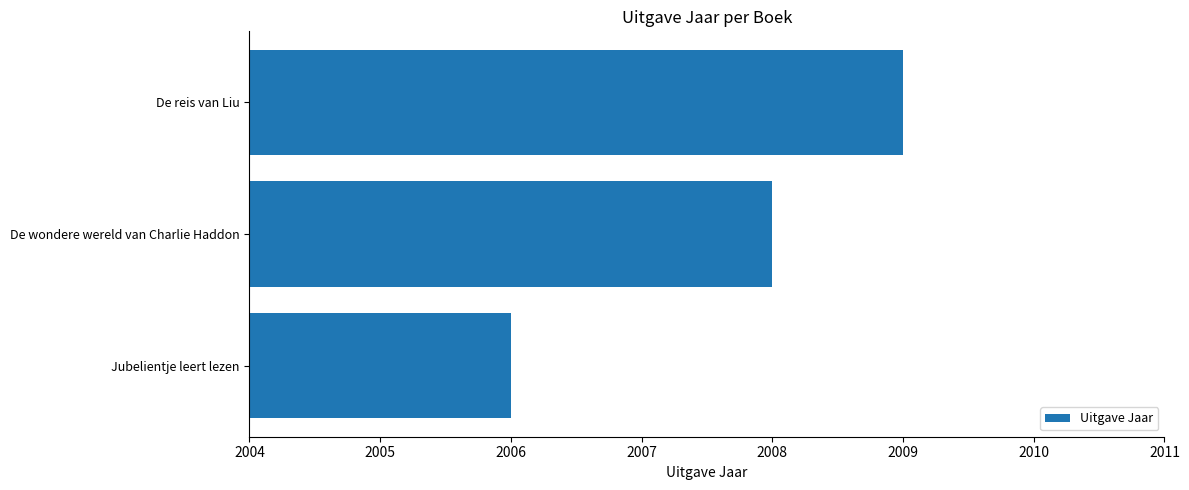

Is it true that the value at Jubelientje leert lezen is 3466?

False